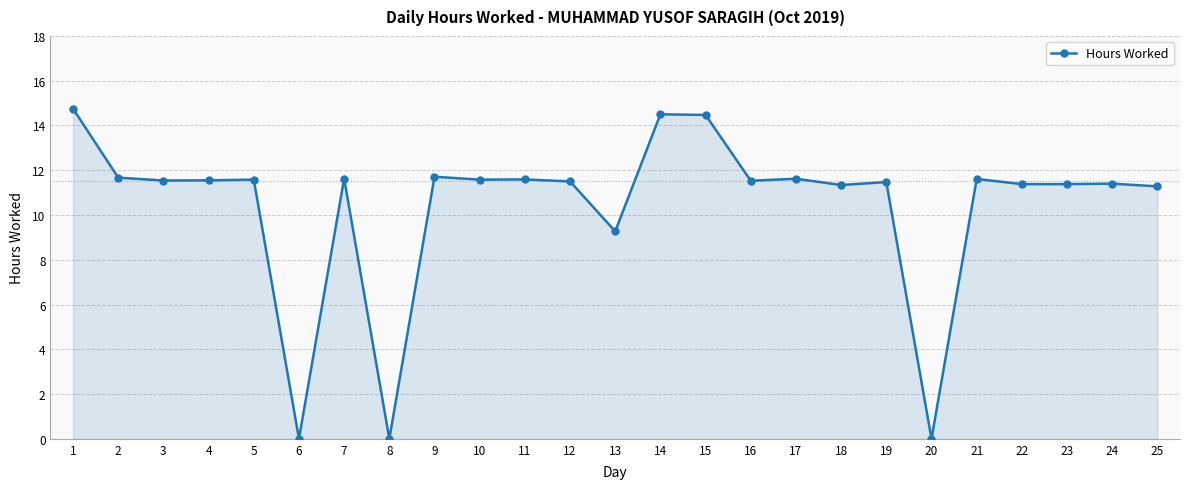

How many lines are shown in the chart?

1